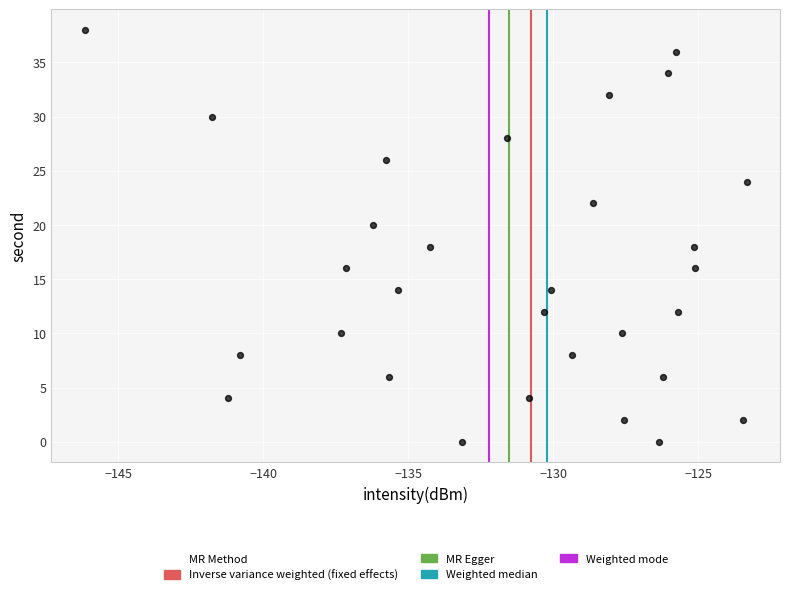

What is the range of Y values (max minus min)?

38